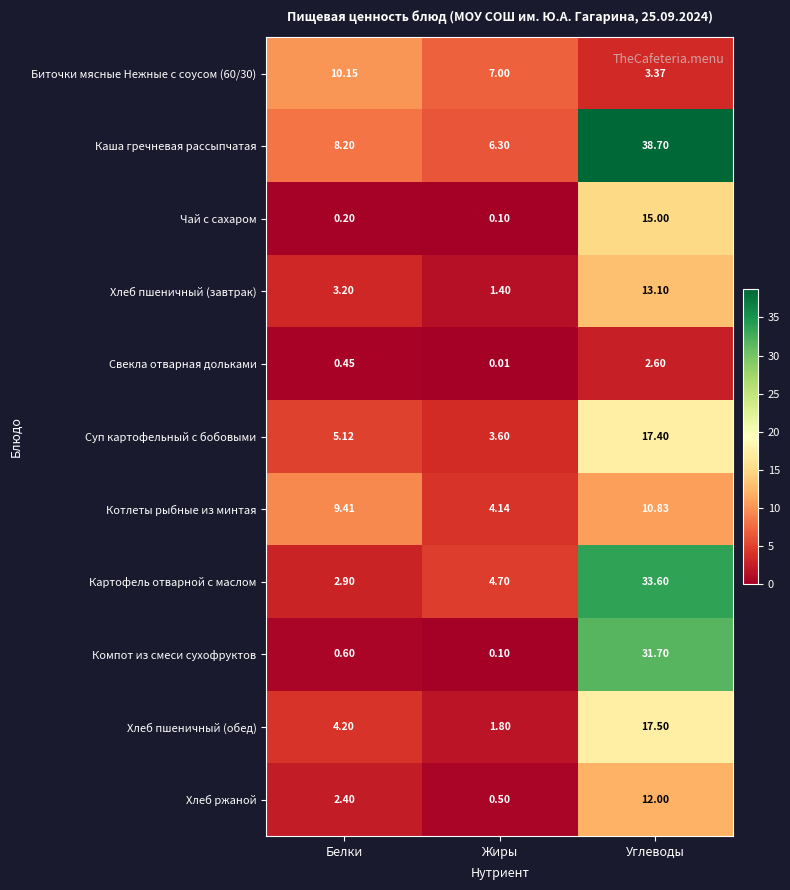

At how many categories does at least one series exceed 35?

1